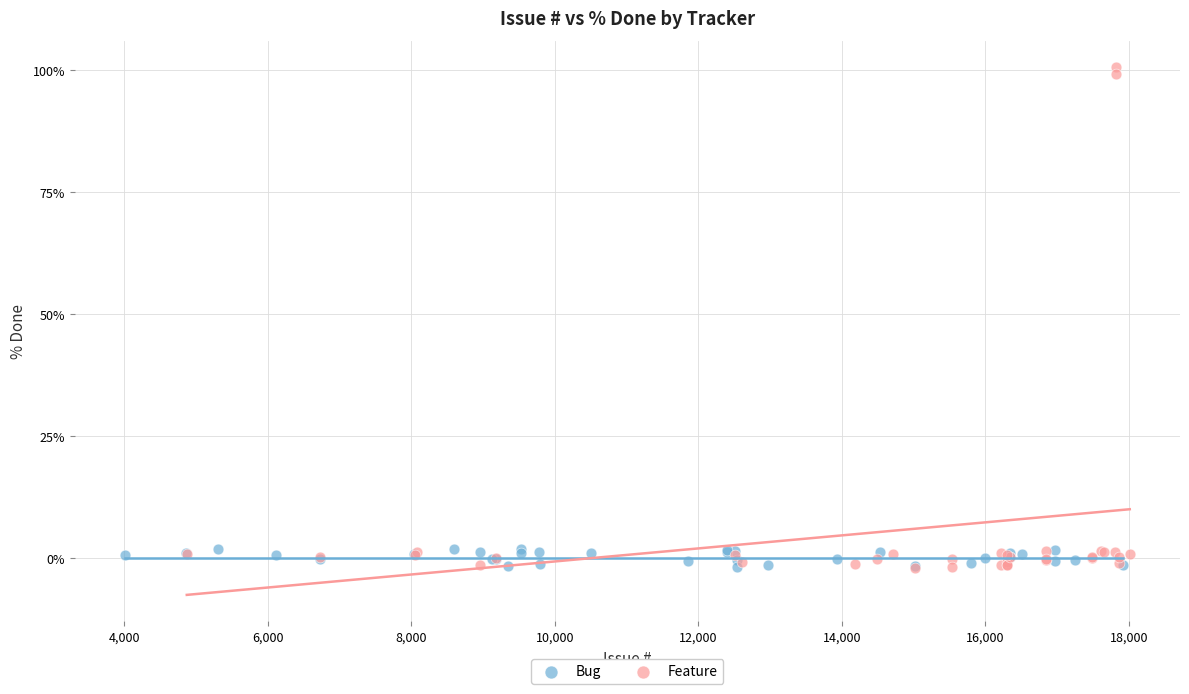

Which series has the largest Y range (max minus min)?

Feature